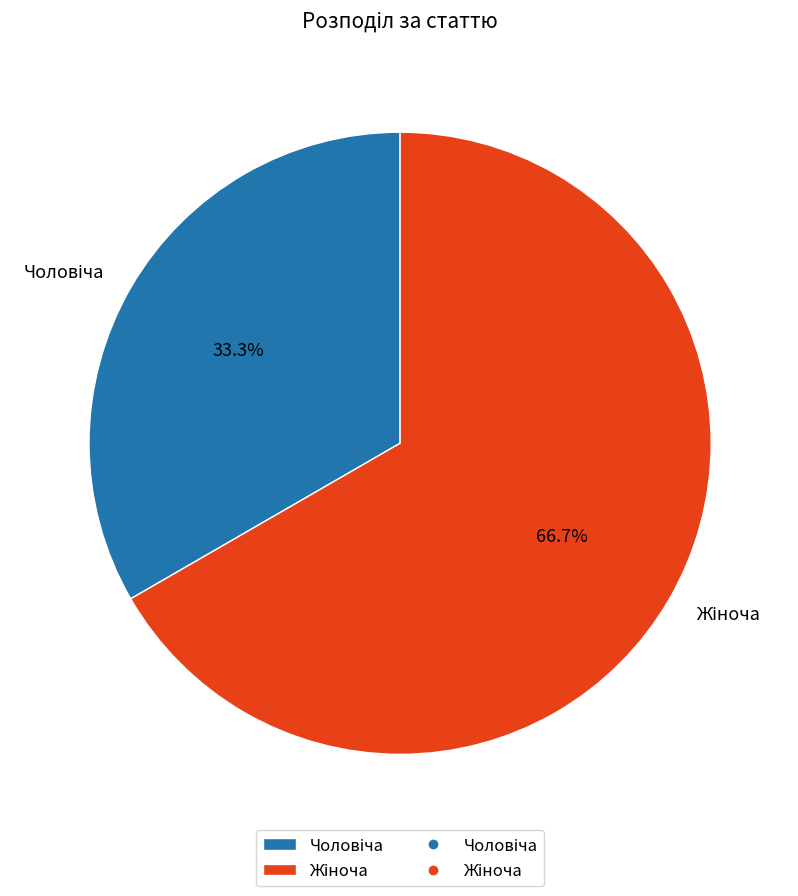

Is there a majority slice in this chart?

Yes